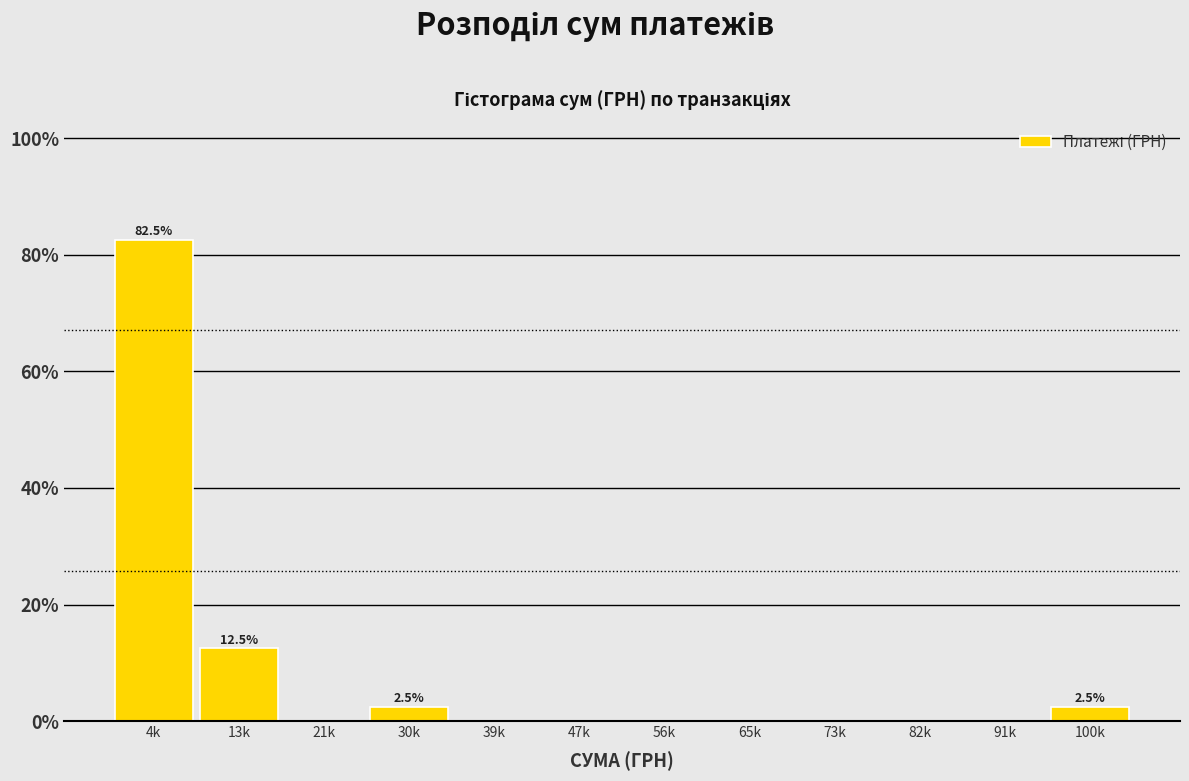

Reading right to left, list all the values displayed in this chart.

100k=2.5	91k=0.0	82k=0.0	73k=0.0	65k=0.0	56k=0.0	47k=0.0	39k=0.0	30k=2.5	21k=0.0	13k=12.5	4k=82.5